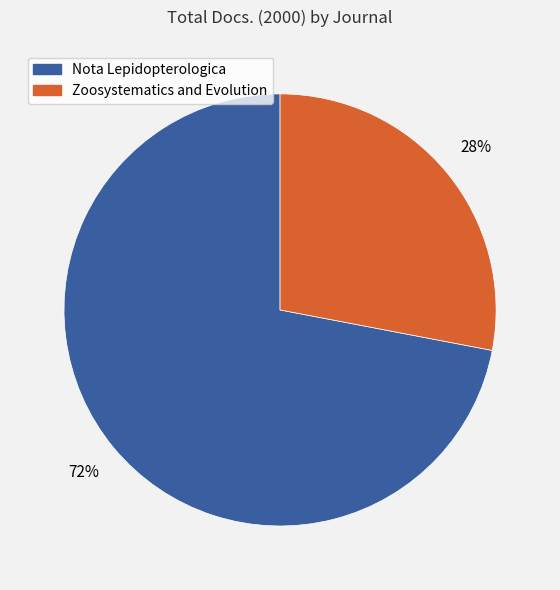

What is the ratio of the value at Nota Lepidopterologica to the value at Zoosystematics and Evolution?

2.6